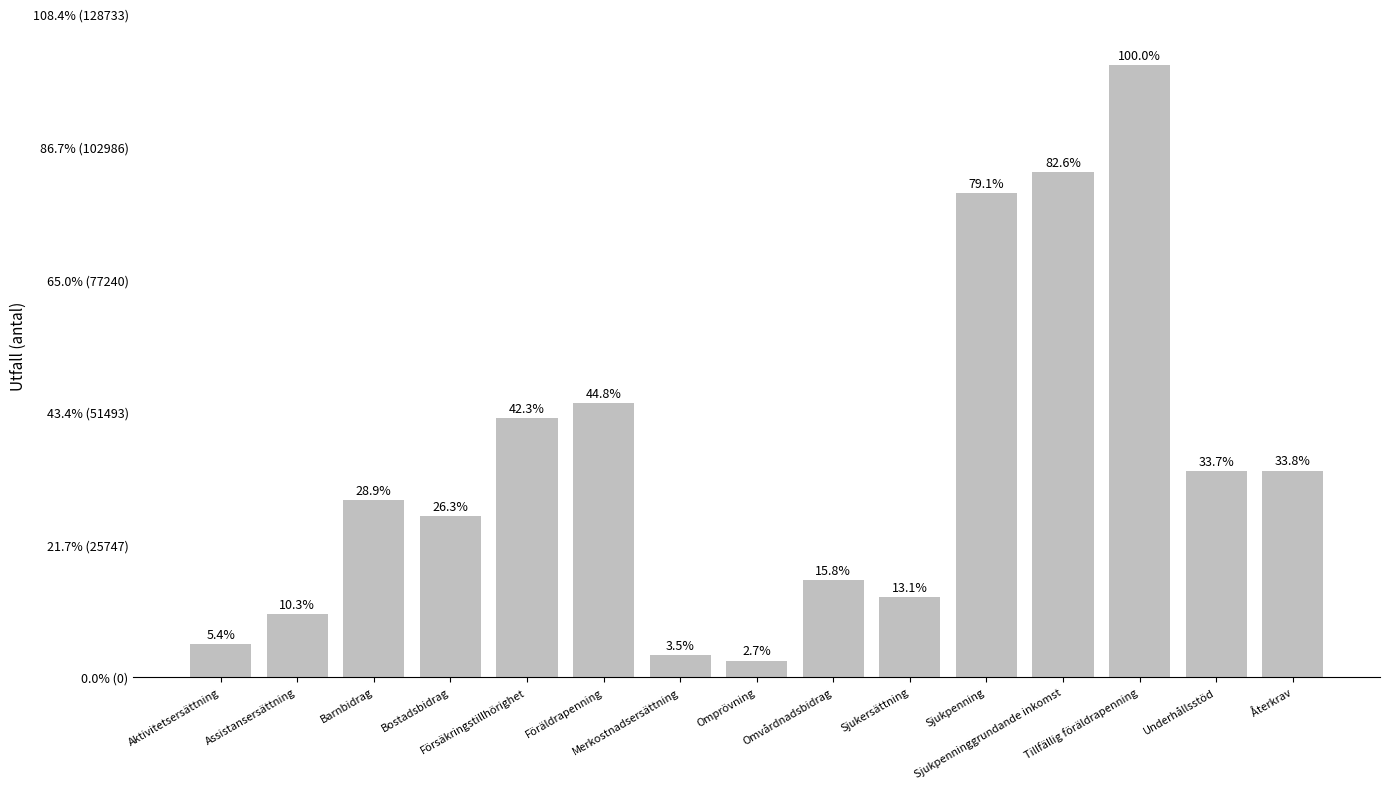

At which label does the data first exceed 34368?

Försäkringstillhörighet